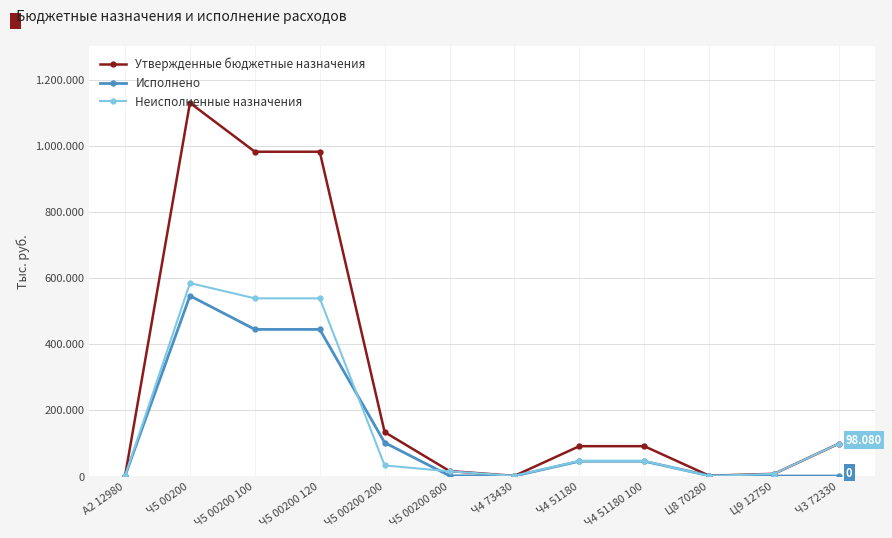

At which category is the sum across all series the highest?

Ч5 00200